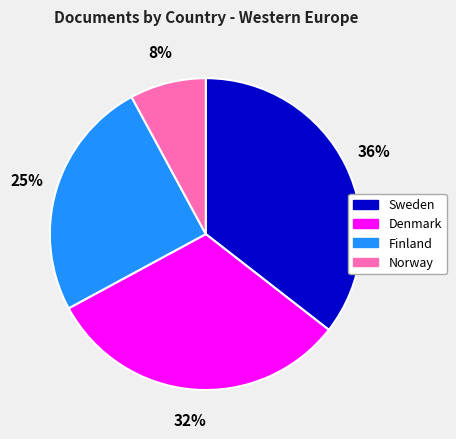

To the nearest percent, what is the combined percentage of Denmark and Sweden?

67%